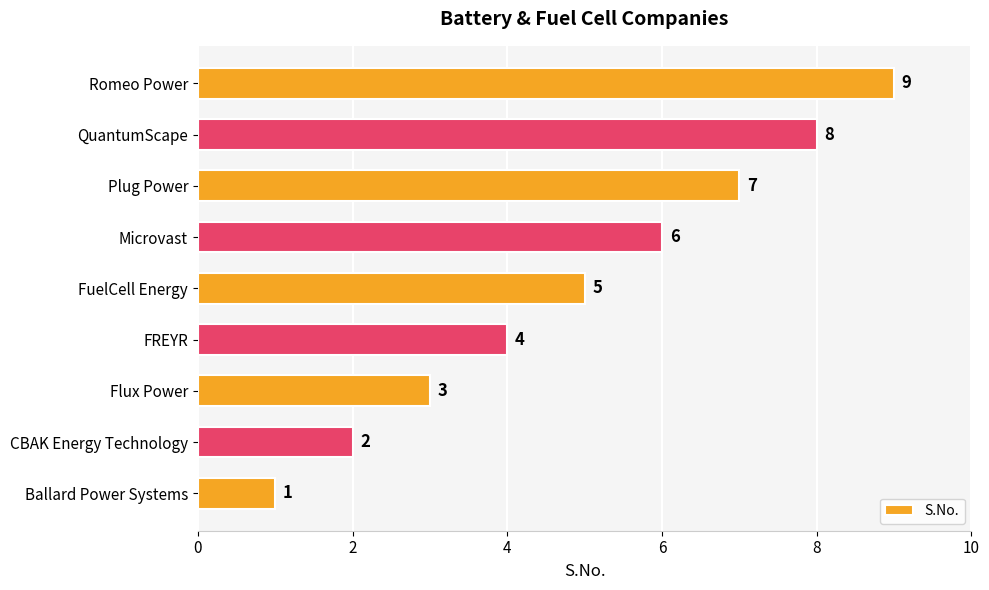

Is it true that the value at CBAK Energy Technology is 2?

True